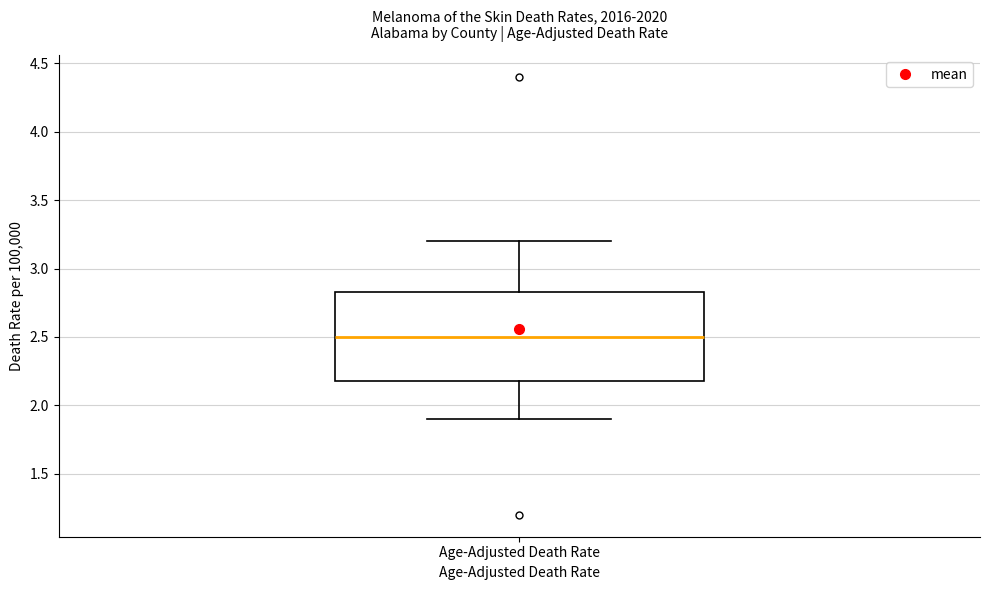

Read this box plot against the y-axis: the position of the median line, the range covered by the box, and the ends of both whiskers. The values are not printed on the chart, so give them approximately, as read against the axis.

median 2.50, box 2.20 to 2.85, whiskers 1.90 to 3.20